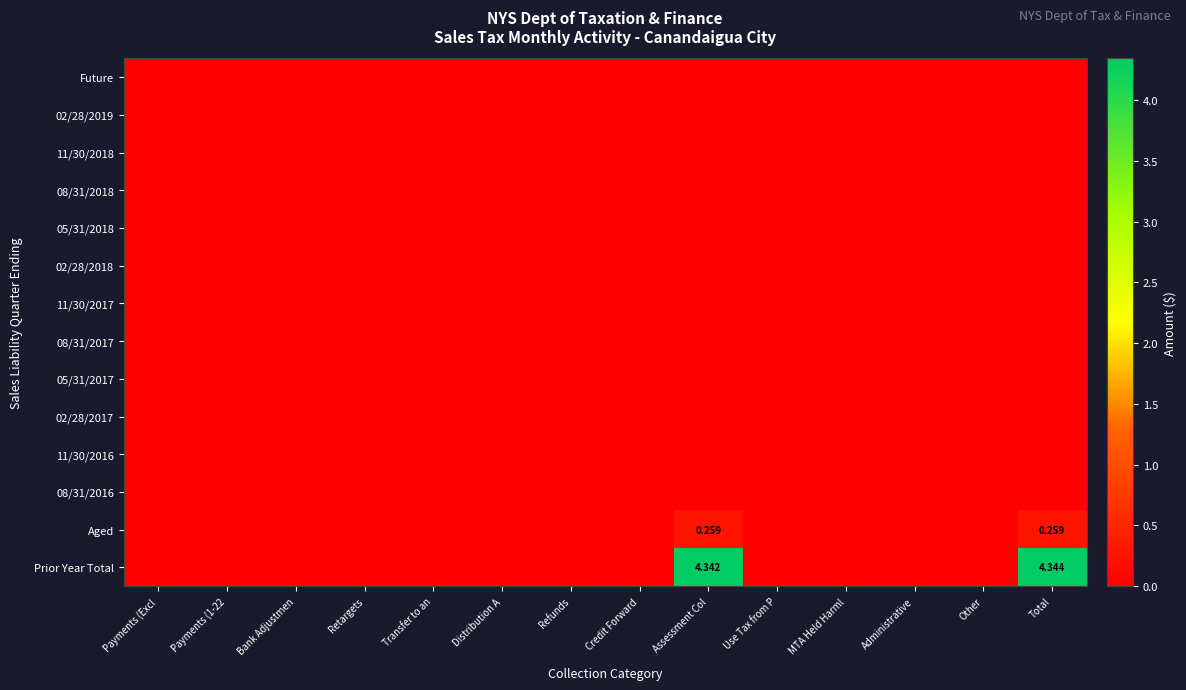

Which series has the largest total across all categories?

Prior Year Total